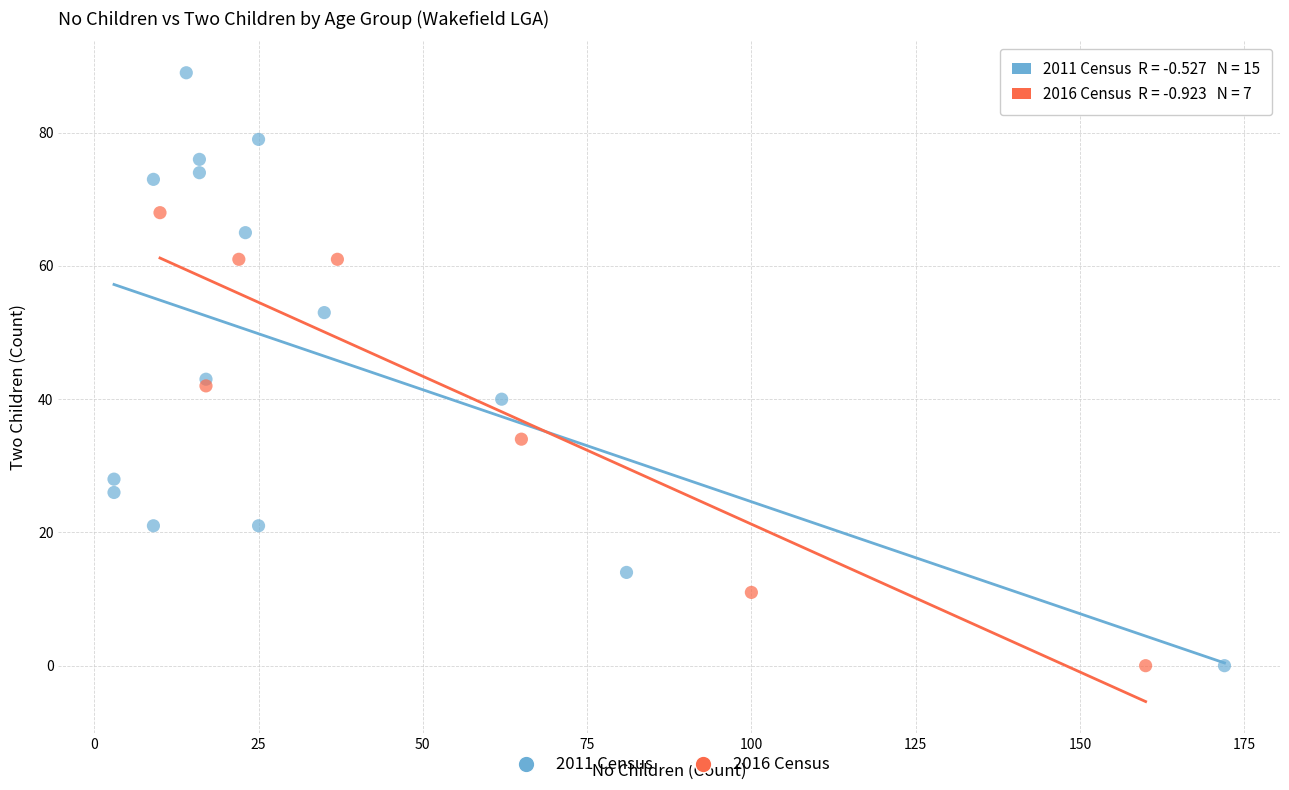

Which series has the largest Y range (max minus min)?

2011 Census